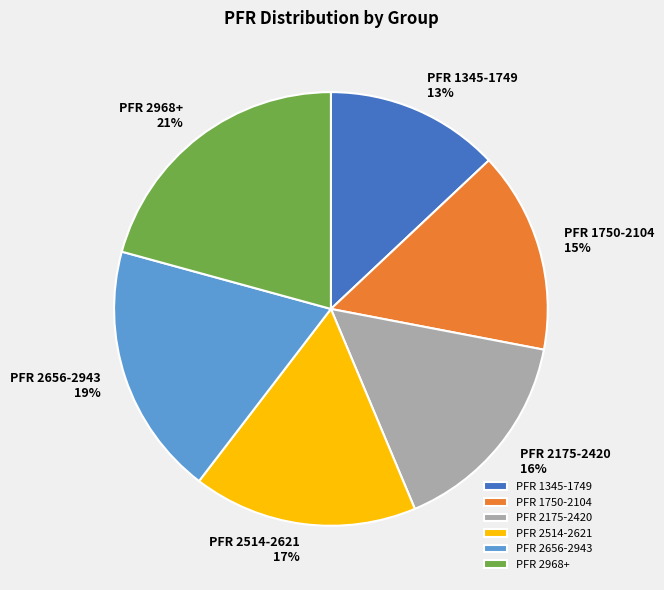

To the nearest percent, what is the difference between the largest and smallest slice percentages?

8%